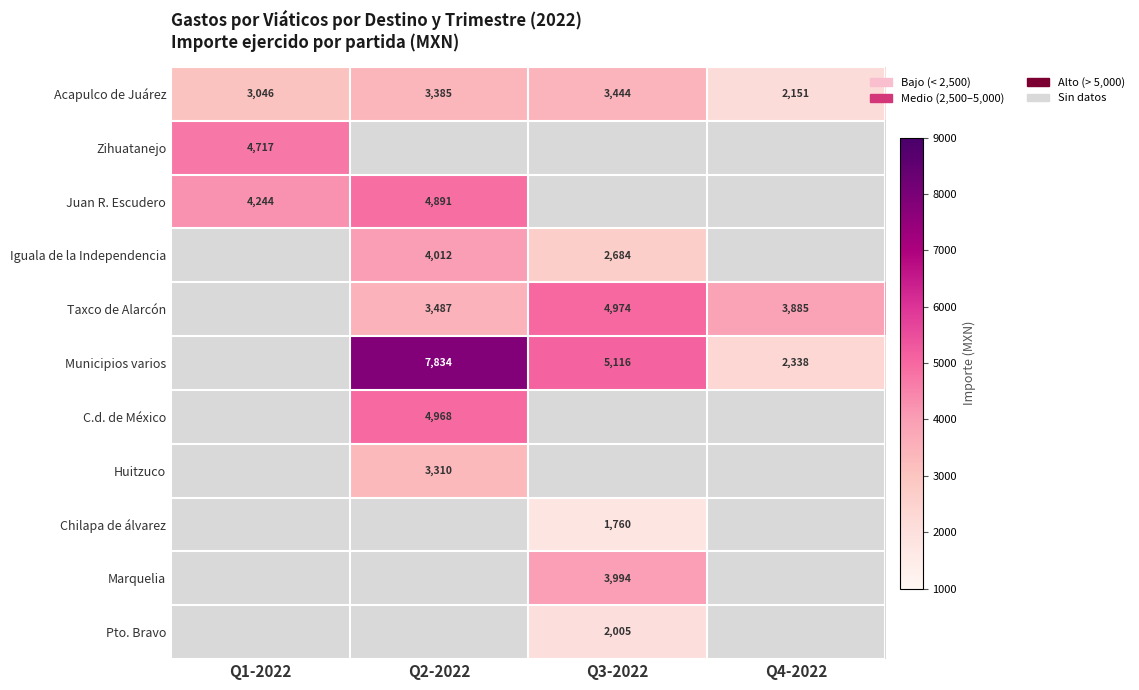

Which has a higher value, Q1-2022 or Q4-2022?

Q1-2022